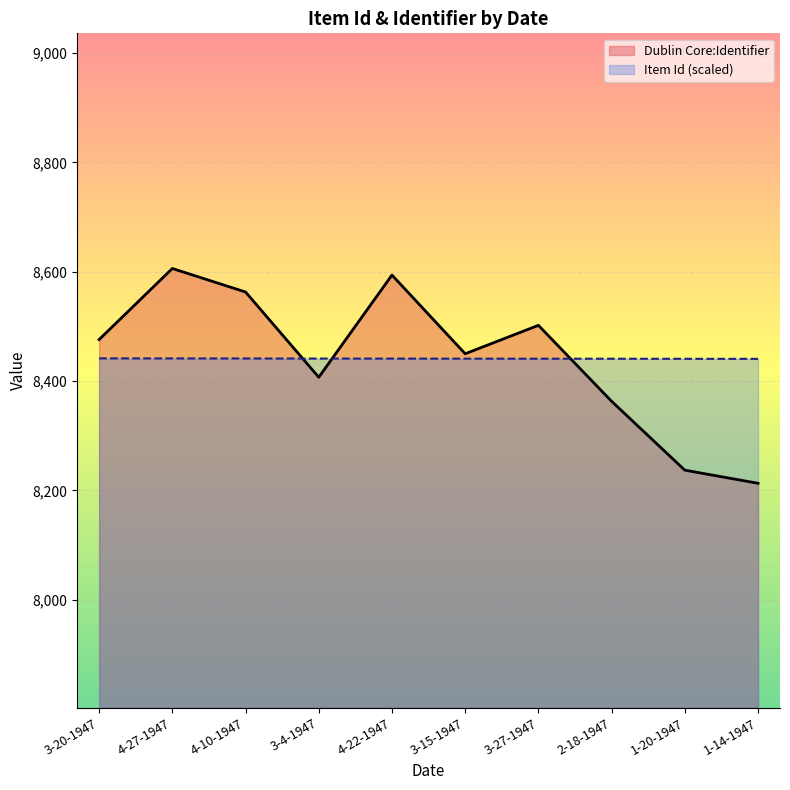

What is the sum of the Item Id values at 3-15-1947 and 1-14-1947?

16881.7